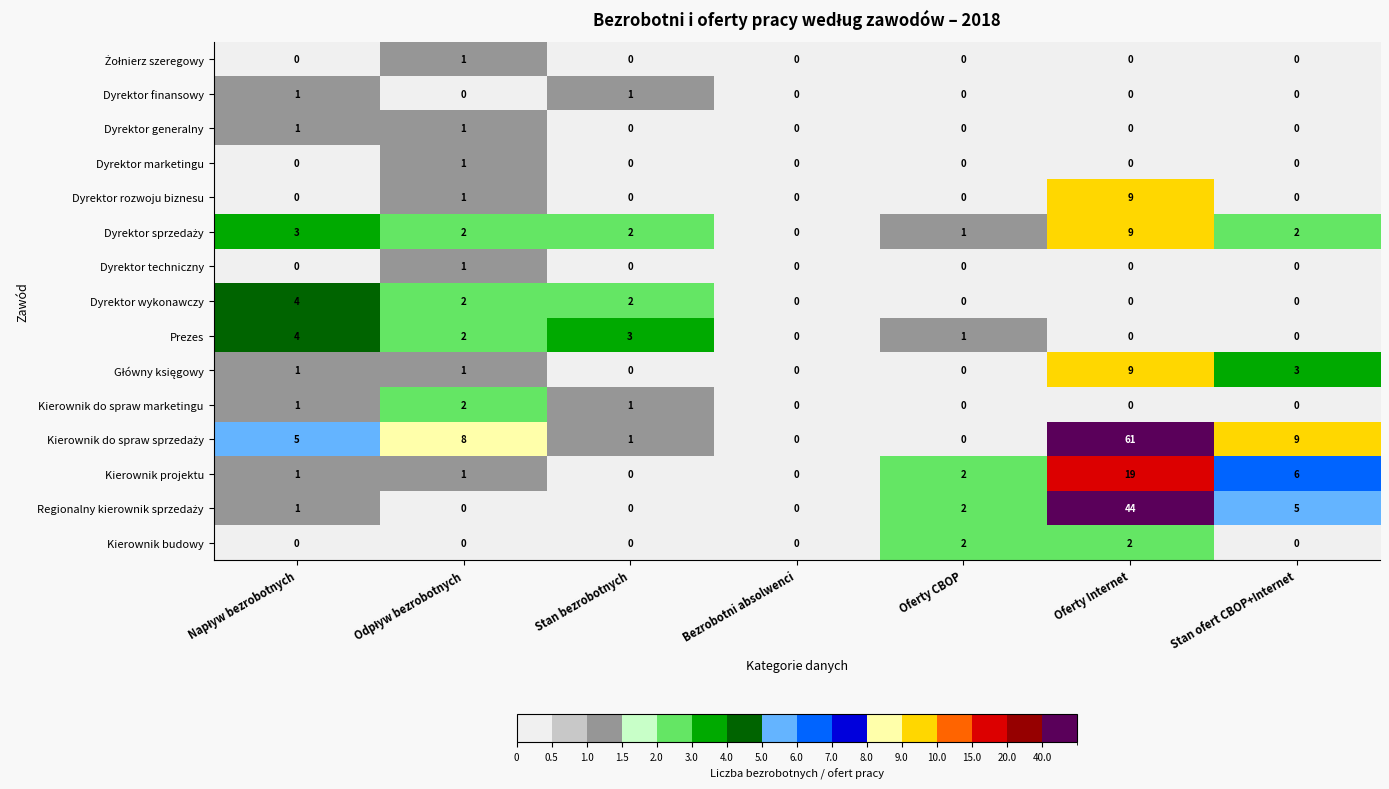

How many Dyrektor wykonawczy values are between 0 and 2?

6